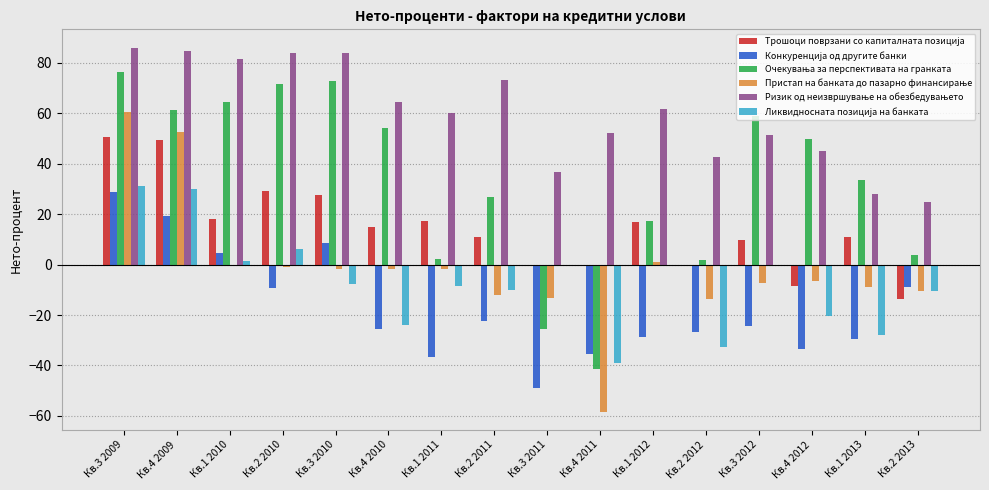

At which category is the sum across all series the highest?

Кв.3 2009